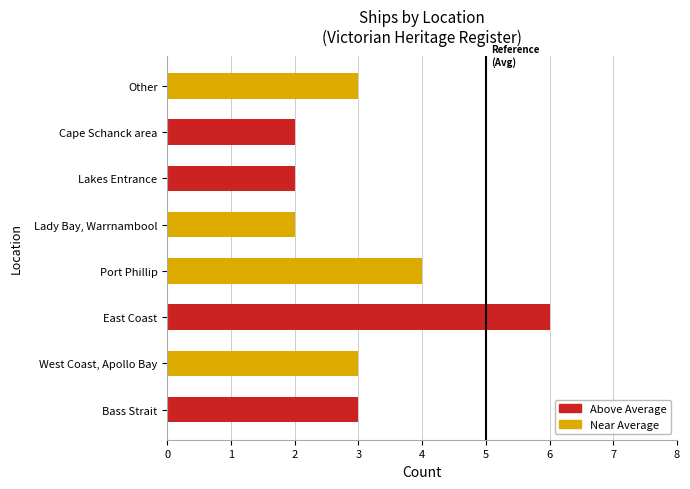

Count the values in the range 2 to 4.

7